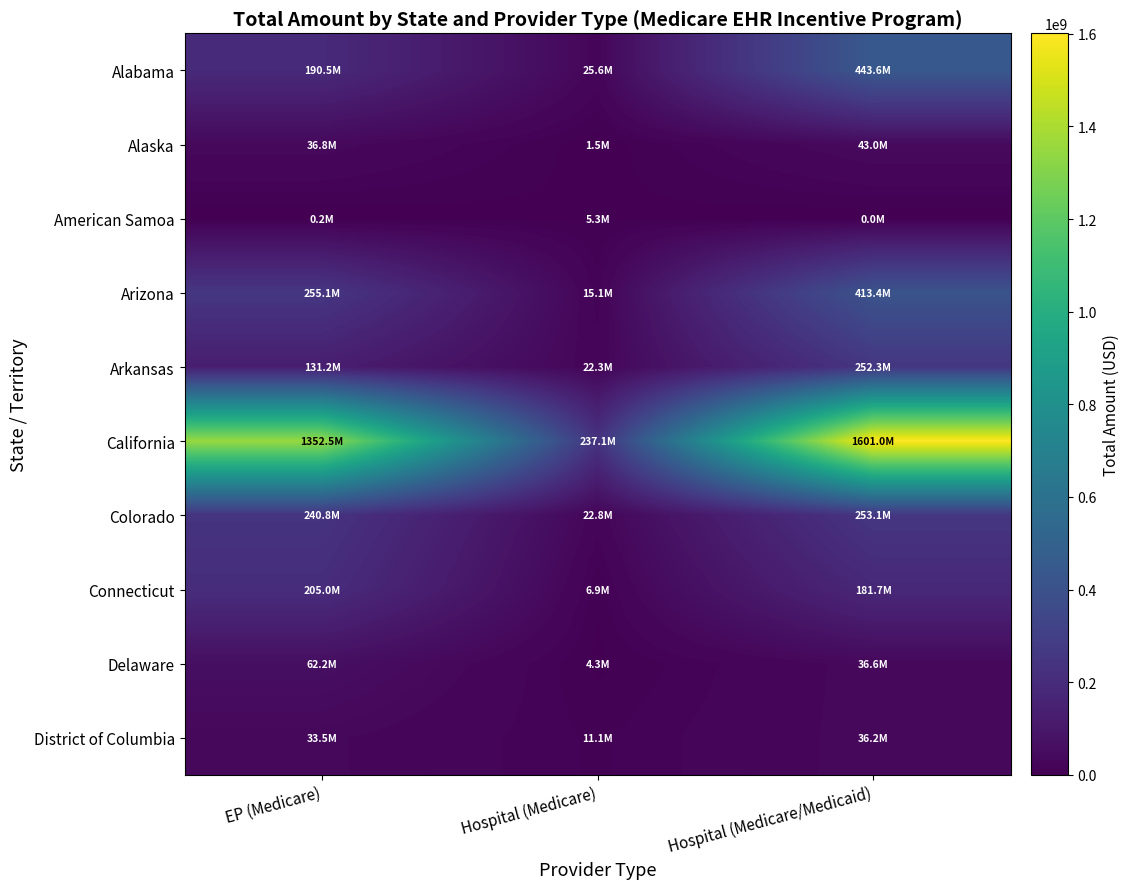

Which series has the largest total across all categories?

California